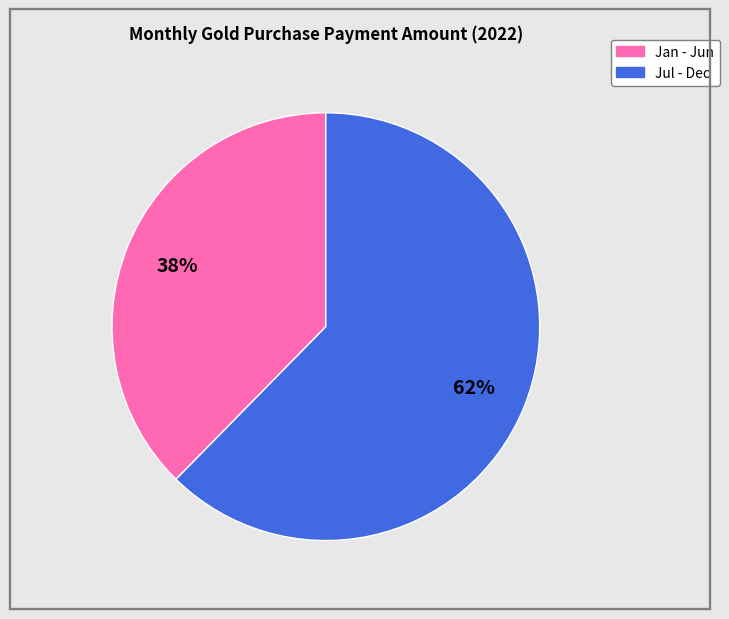

To the nearest percent, what is the average slice percentage?

50%